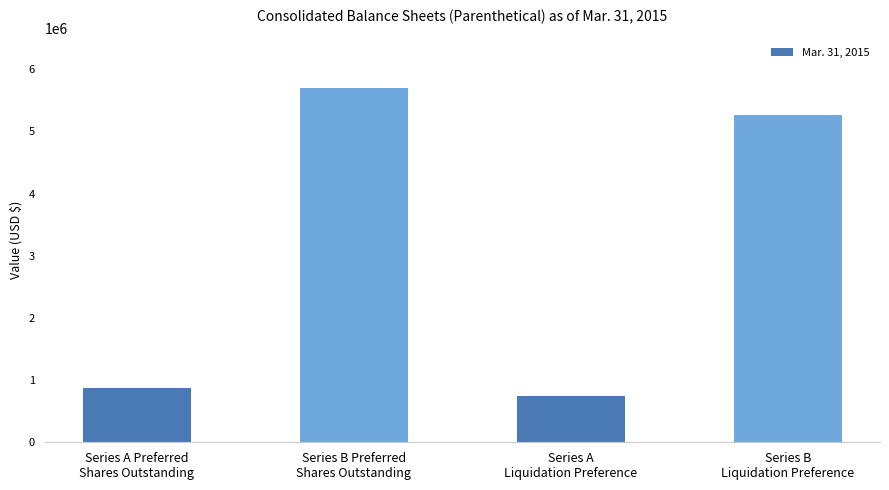

Which category has the highest value across all series?

Series B Preferred
Shares Outstanding